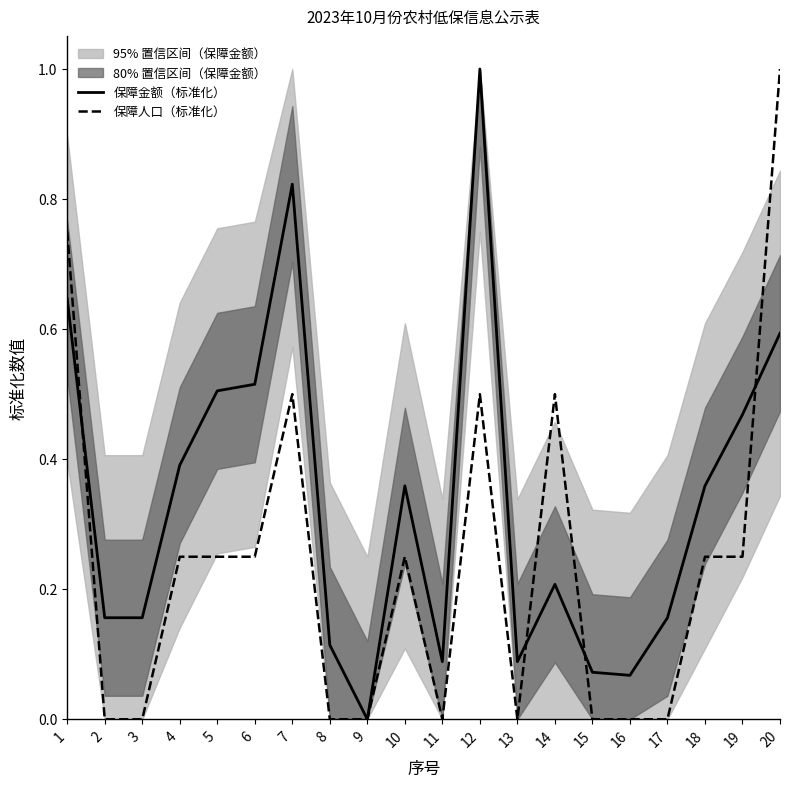

True or false: 保障金额（标准化） has a value of 0.2 at 18.

False